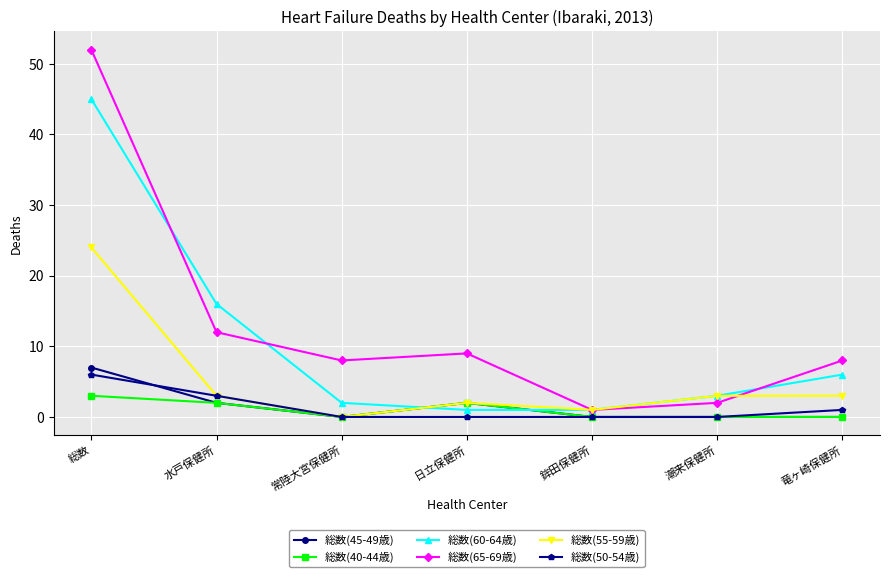

Is the value of 総数(60-64歳) at 竜ヶ崎保健所 greater than the value of 総数(65-69歳) at 鉾田保健所?

Yes